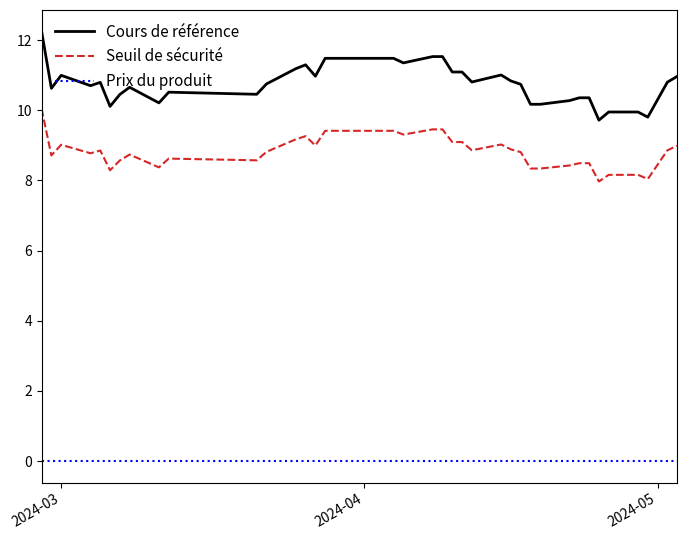

List the series in order of their peak value, lowest first.

Prix du produit, Seuil de sécurité, Cours de référence